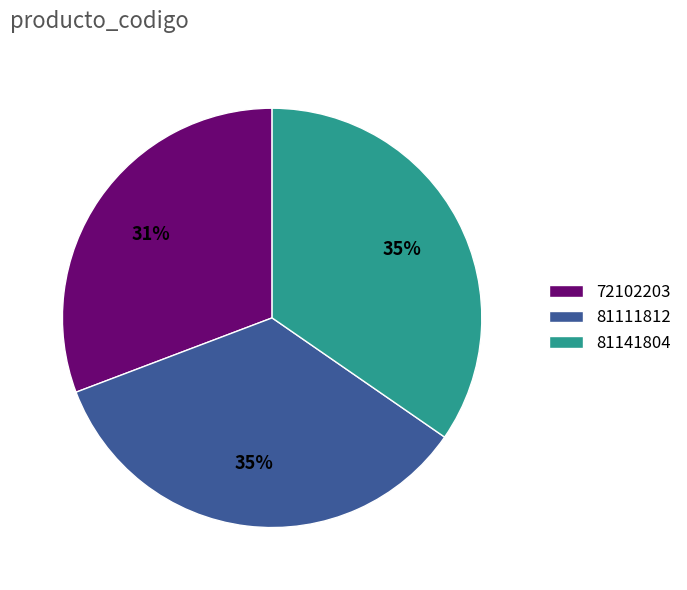

Which category has the smallest portion of the pie?

72102203